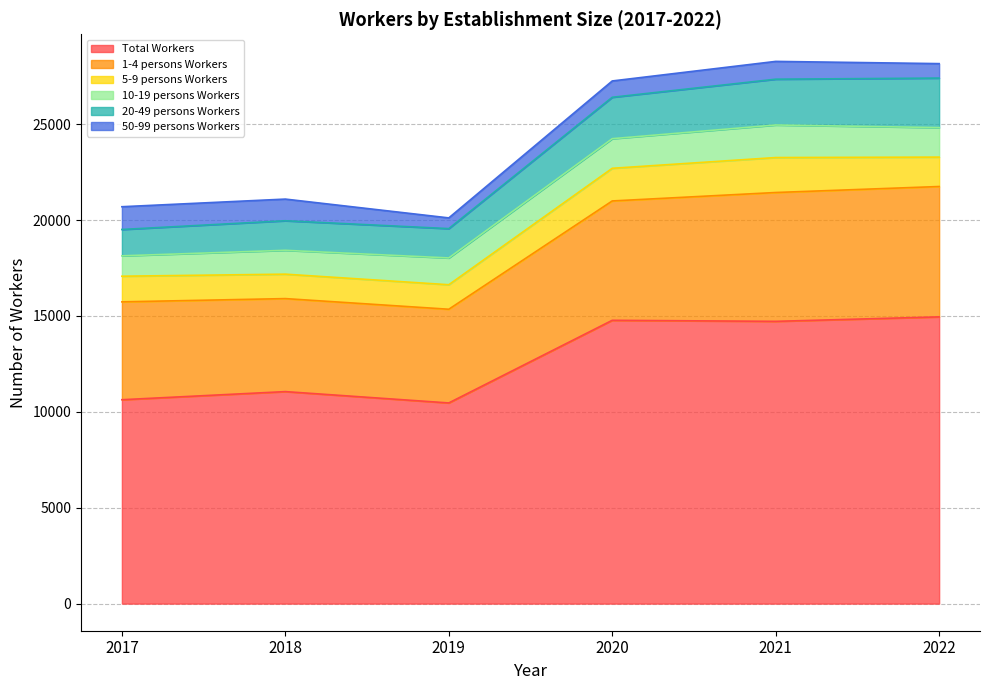

Which series changed the most between 2018 and 2020?

Total Workers